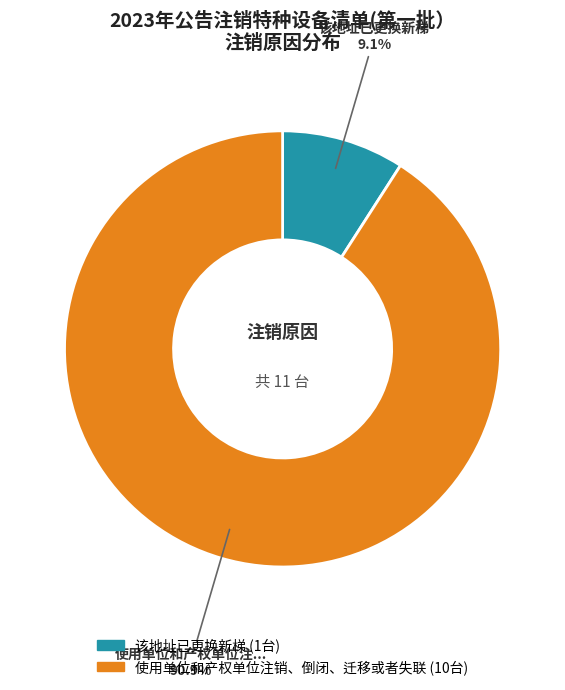

Is there a majority slice in this chart?

Yes